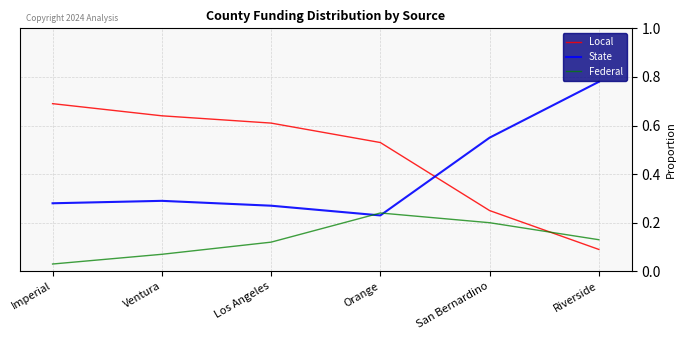

Which series has the largest range (max minus min)?

Local